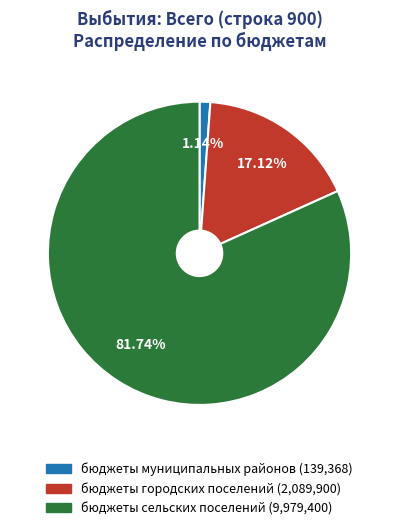

Is there a majority slice in this chart?

Yes